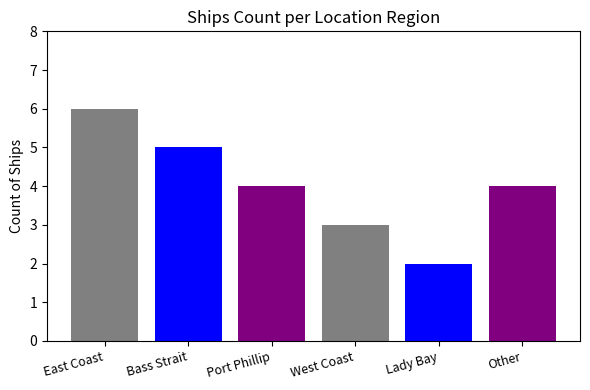

How many data points does each series have?

1